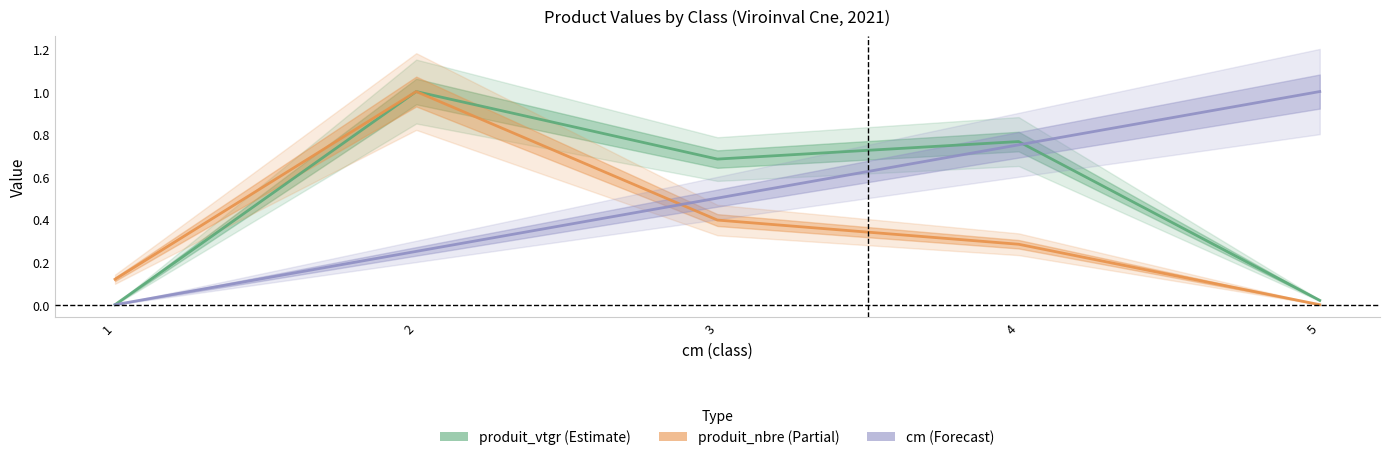

Reading left to right, transcribe all the data shown in this chart.

produit_vtgr: 0.0	1.0	0.7	0.8	0.0
produit_nbre: 0.1	1.0	0.4	0.3	0.0
cm: 0.0	0.2	0.5	0.8	1.0